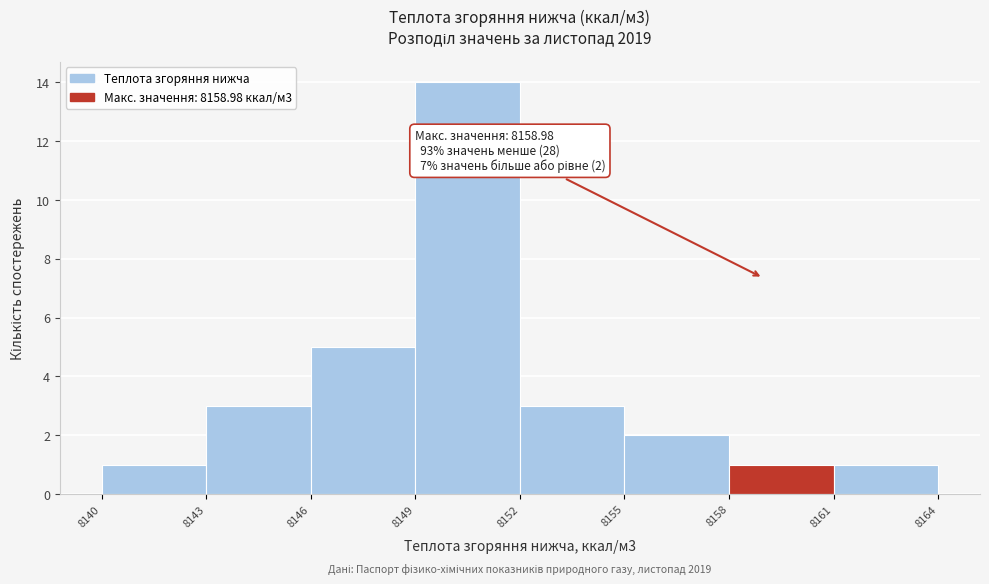

Which range on the x-axis has the tallest bar?

8149 to 8152